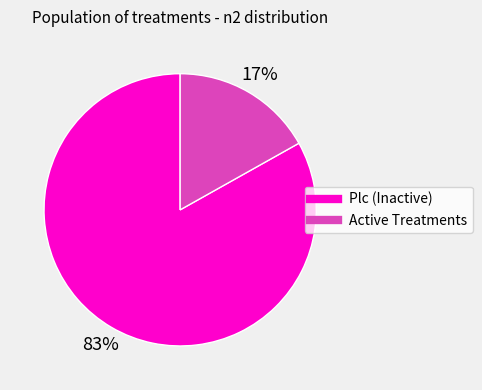

Is there any slice that represents more than half of the pie?

Yes